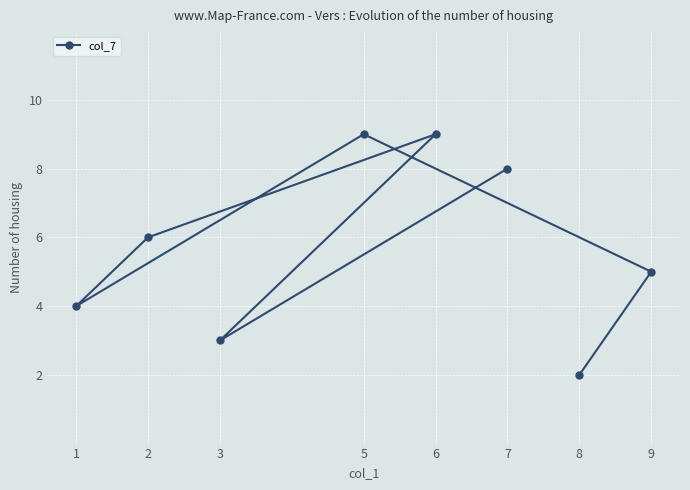

How many lines are shown in the chart?

1